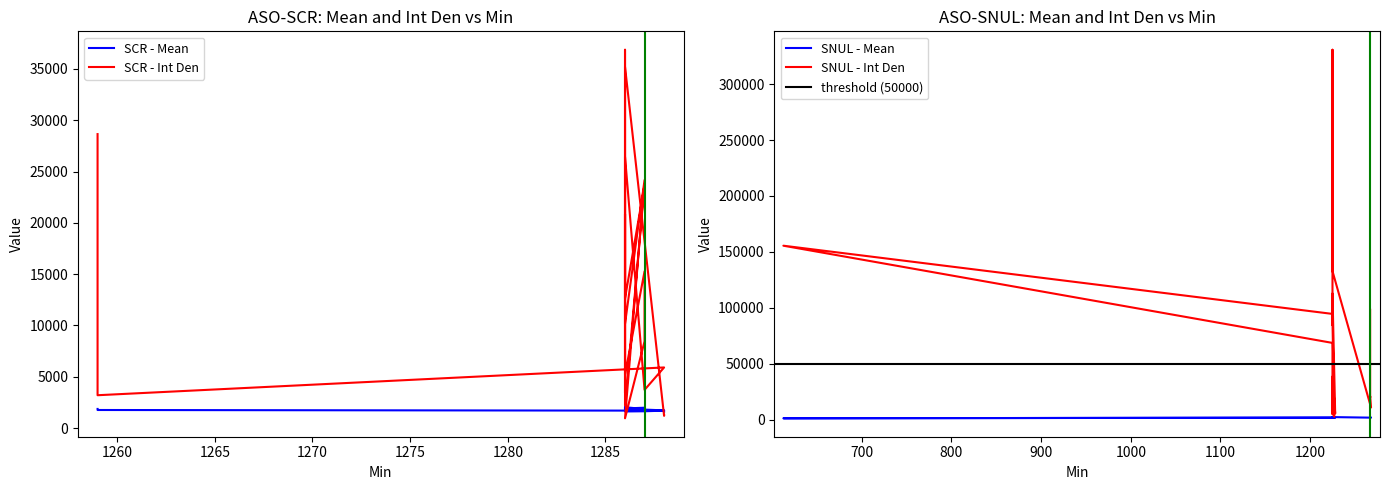

What is the sum of all Int Den values?

269513.6